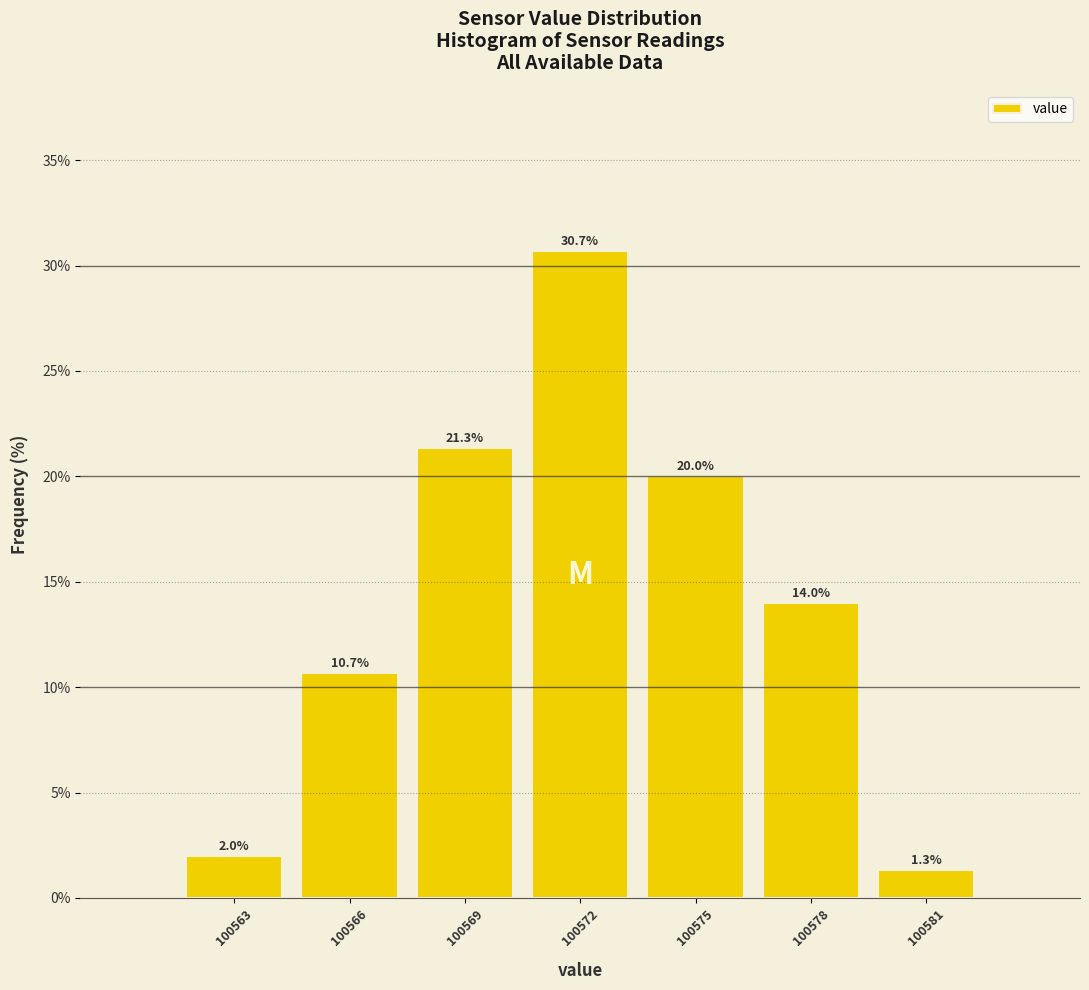

Reading right to left, list all the values displayed in this chart.

100581=1.3	100578=14.0	100575=20.0	100572=30.7	100569=21.3	100566=10.7	100563=2.0